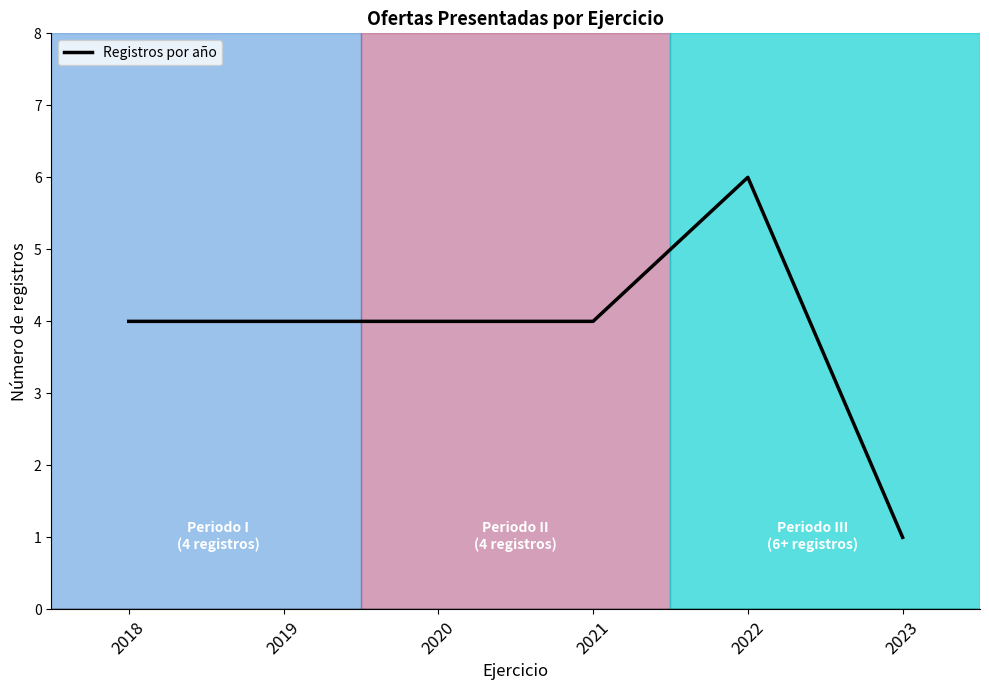

True or false: there are more than 2 points higher than both neighbors.

False